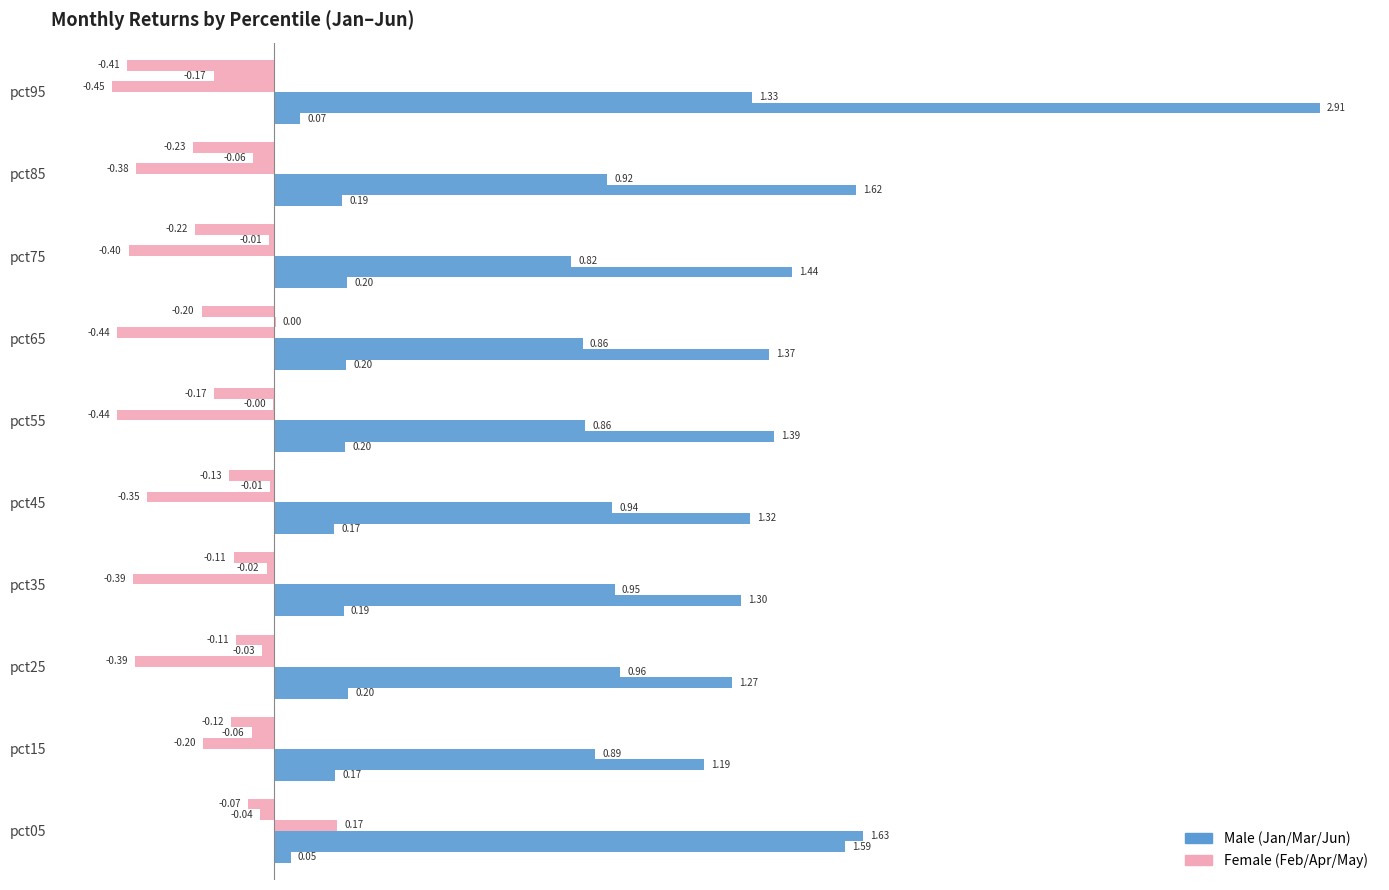

Which series changed the most between pct05 and pct15?

Female